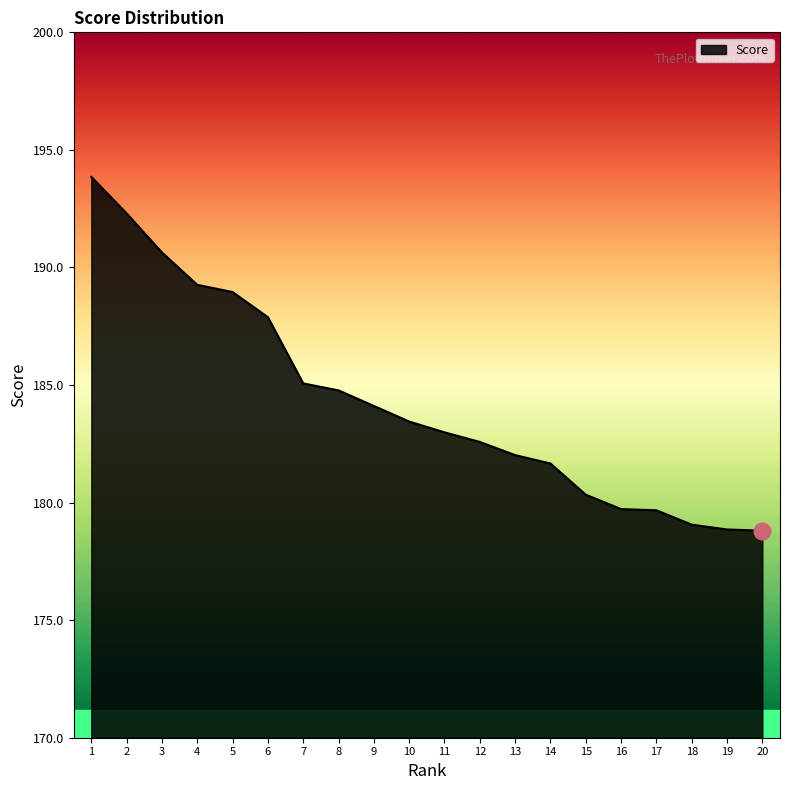

The chart shows a value of 189.0 at 5. True or false?

True